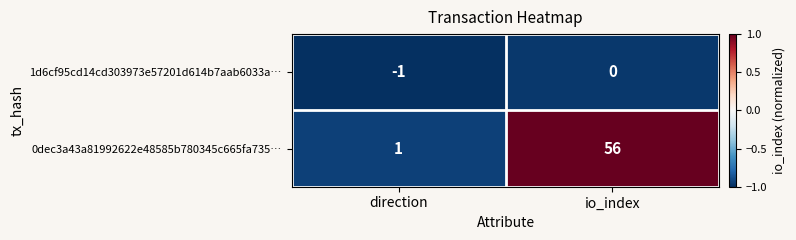

What is the spread (max minus min) of values at io_index?

56